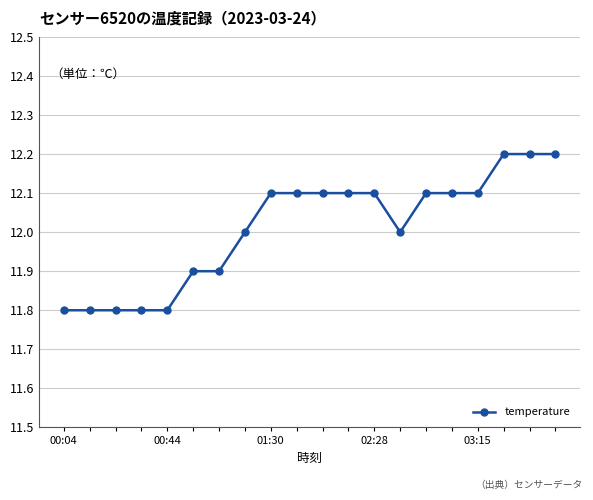

What is the value of the 1st point from the left?

11.8